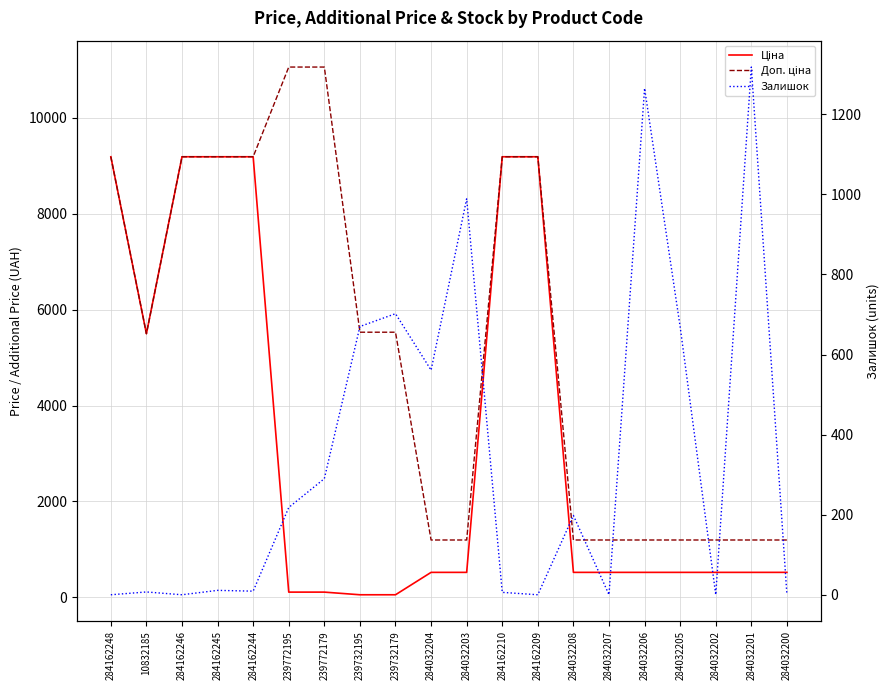

The value of Ціна at 284162209 is 4815.4. True or false?

False